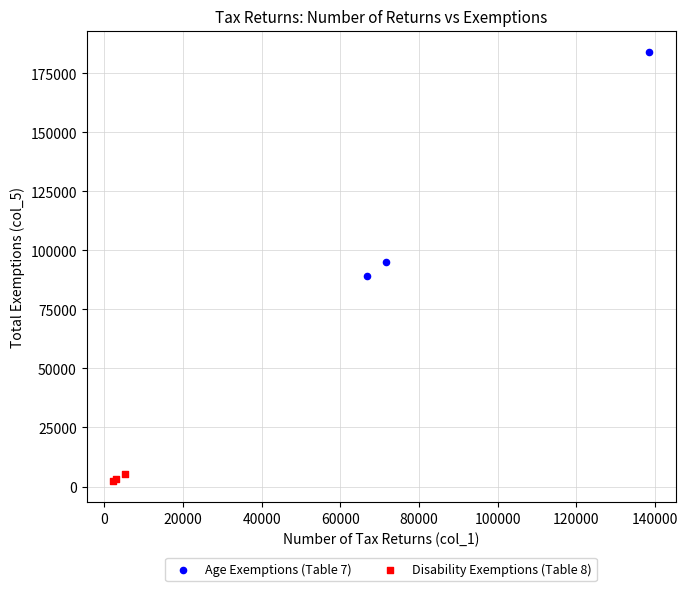

What are all the series names shown in the legend?

Age Exemptions (Table 7), Disability Exemptions (Table 8)